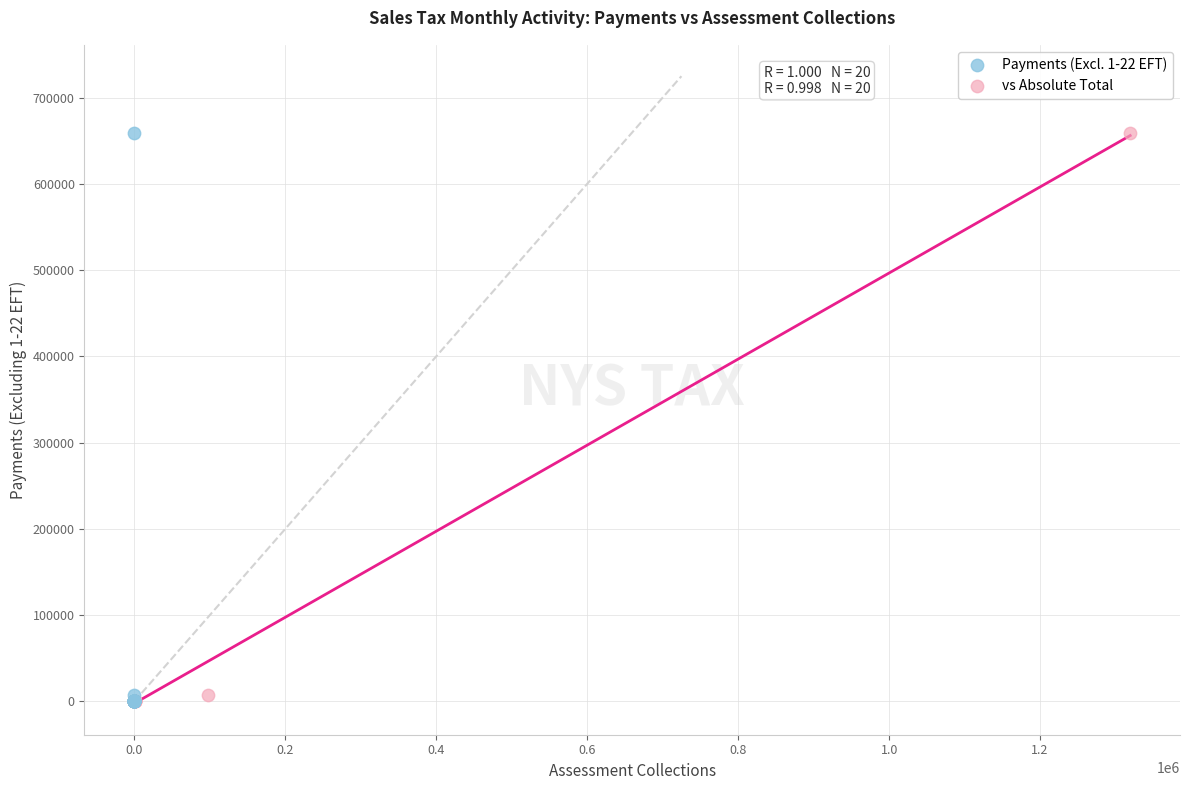

What are all the series names shown in the legend?

Payments (Excl. 1-22 EFT), vs Absolute Total